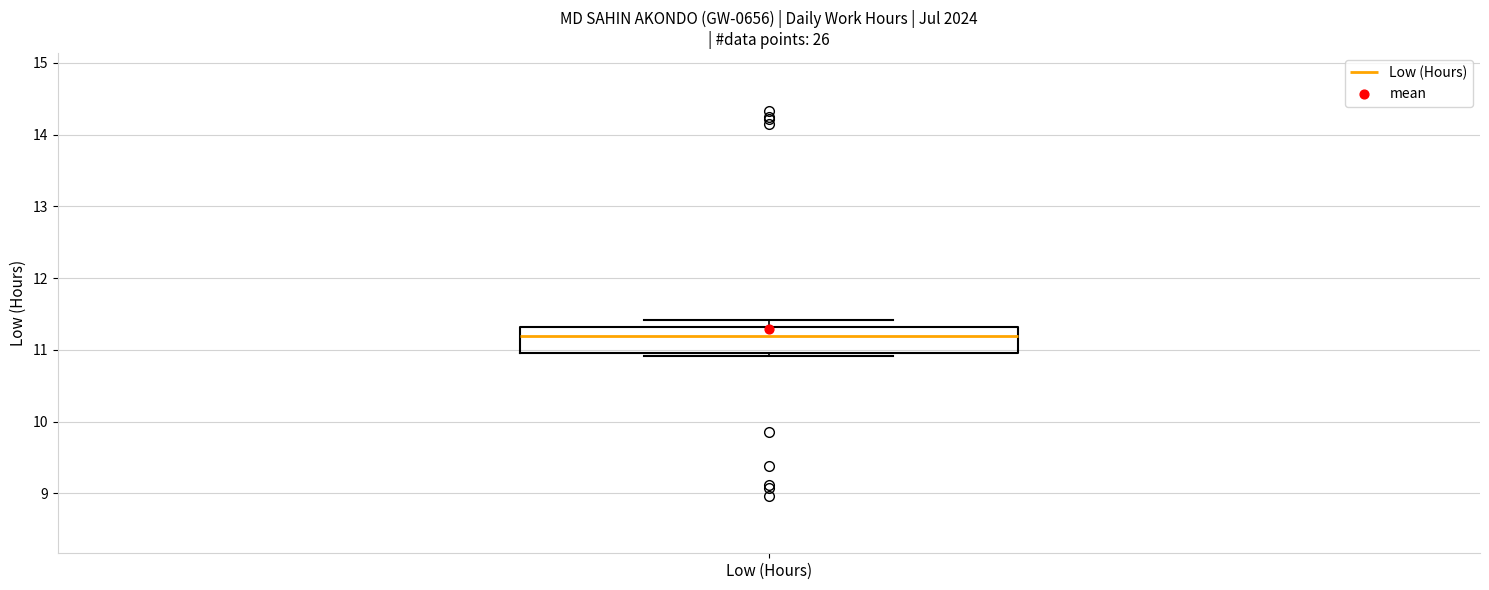

Where is the lower edge of the box for Low (Hours) on the y-axis? The values are not printed on the chart, so give them approximately, as read against the axis.

11.0